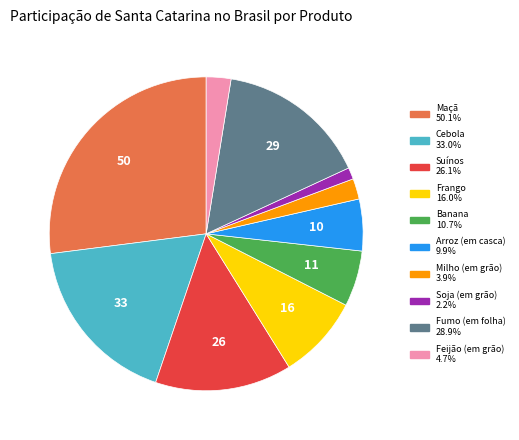

Is the sum of Maçã and Suínos greater than half?

No